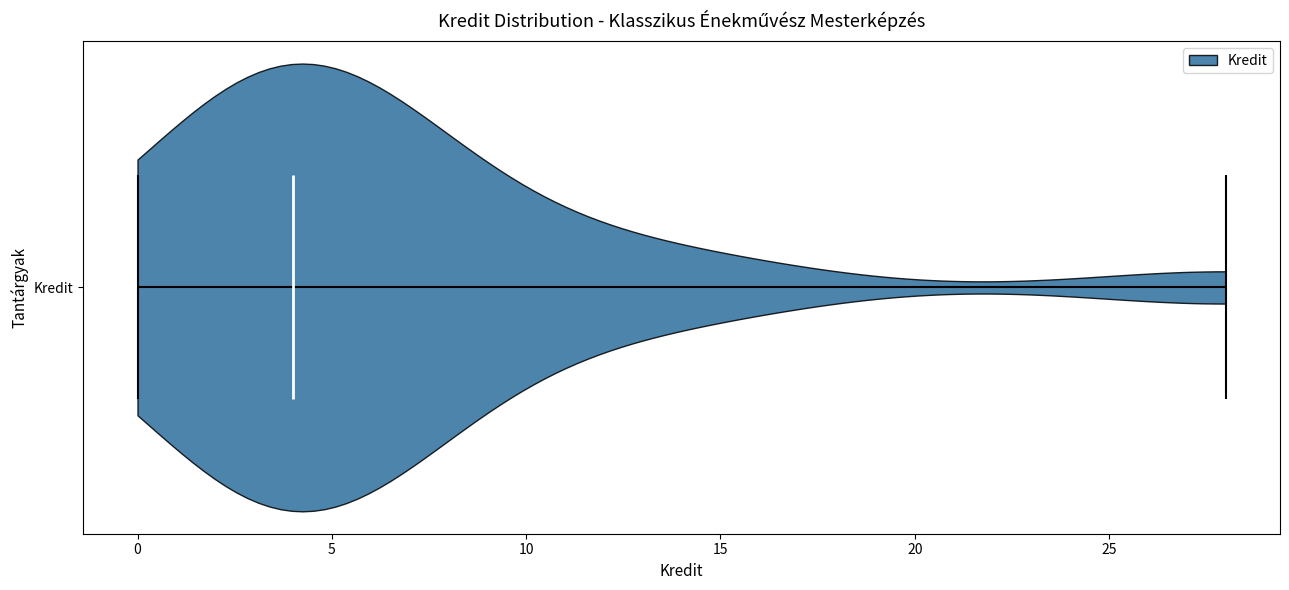

Read this violin plot against the x-axis: where its median line is, and the lowest and highest points the violin reaches. The values are not printed on the chart, so give them approximately, as read against the axis.

median line 4, lowest point 0, highest point 28